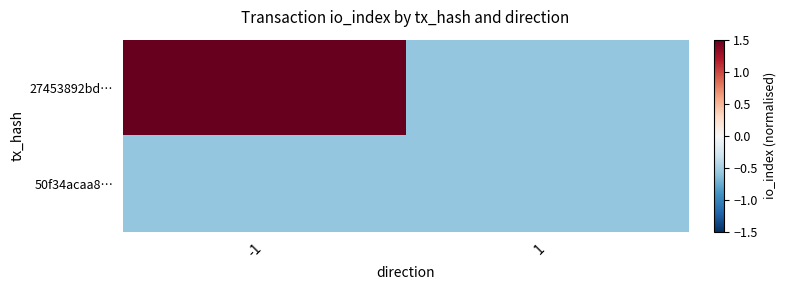

Which category has the highest value across all series?

-1